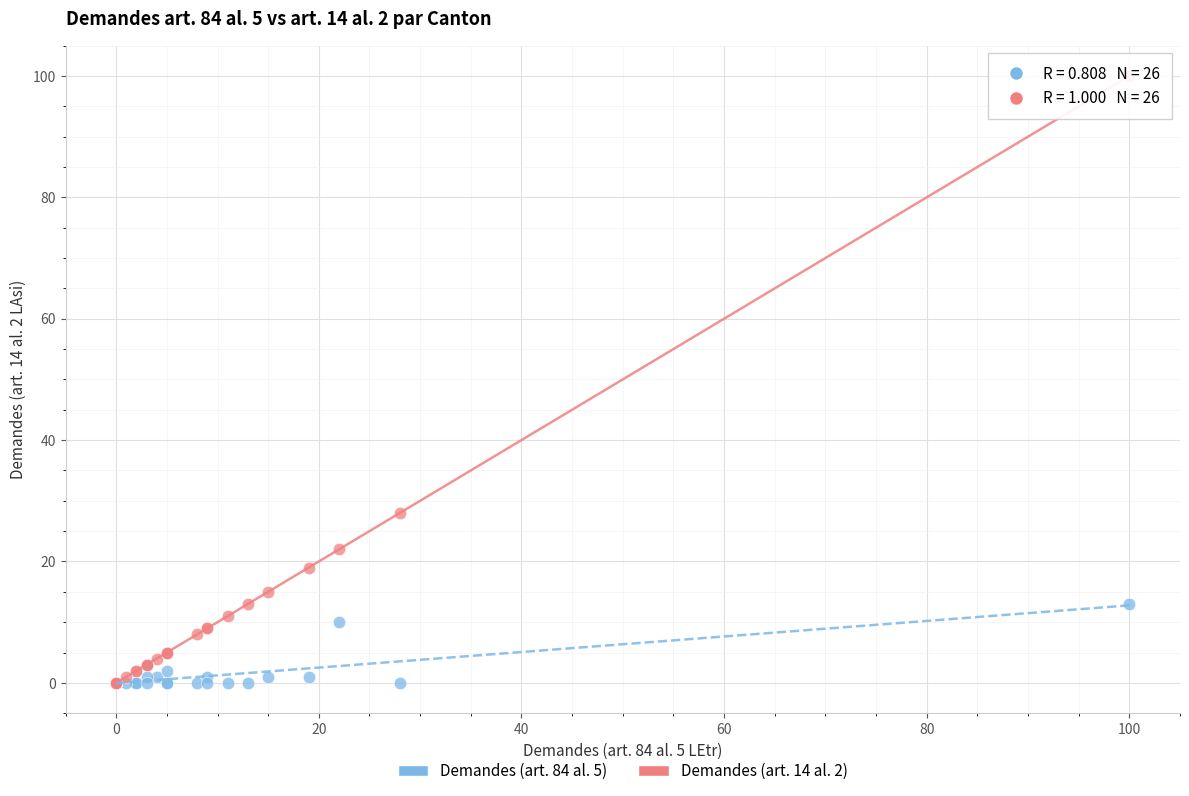

What are all the series names shown in the legend?

Demandes (art. 84 al. 5), Demandes (art. 14 al. 2)